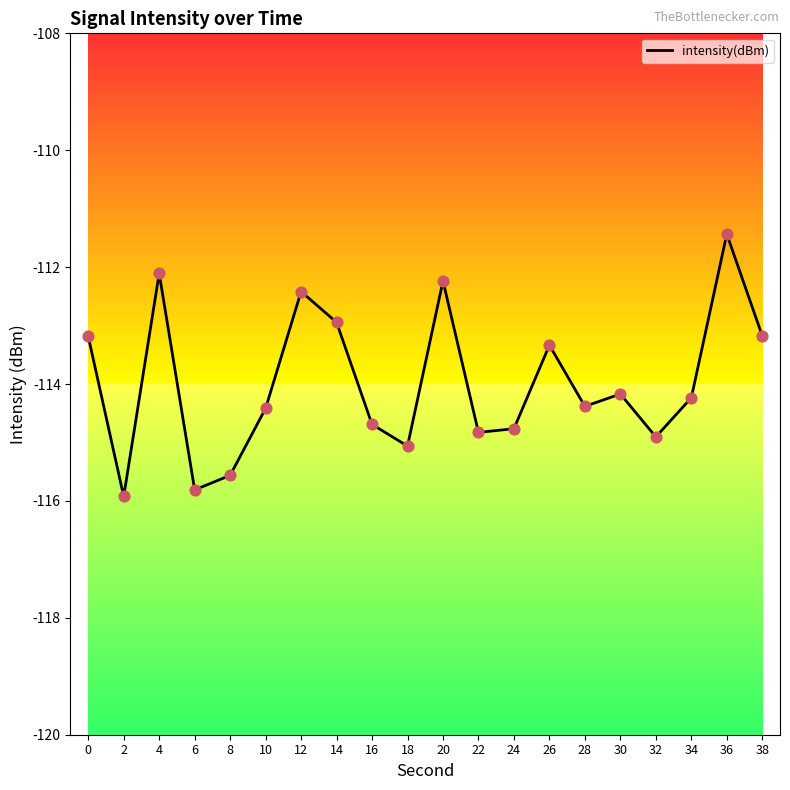

What is the change in value from 22 to 26?

+1.5